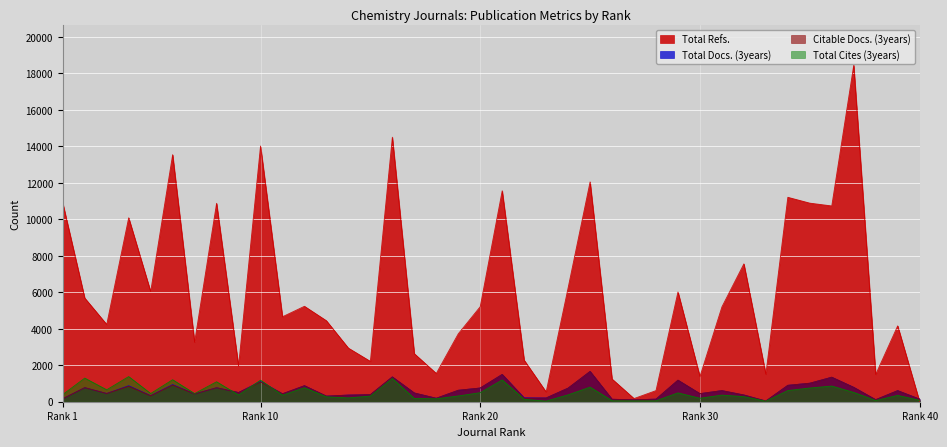

What is the difference between the maximum and minimum values in the Total Refs. series?

18444